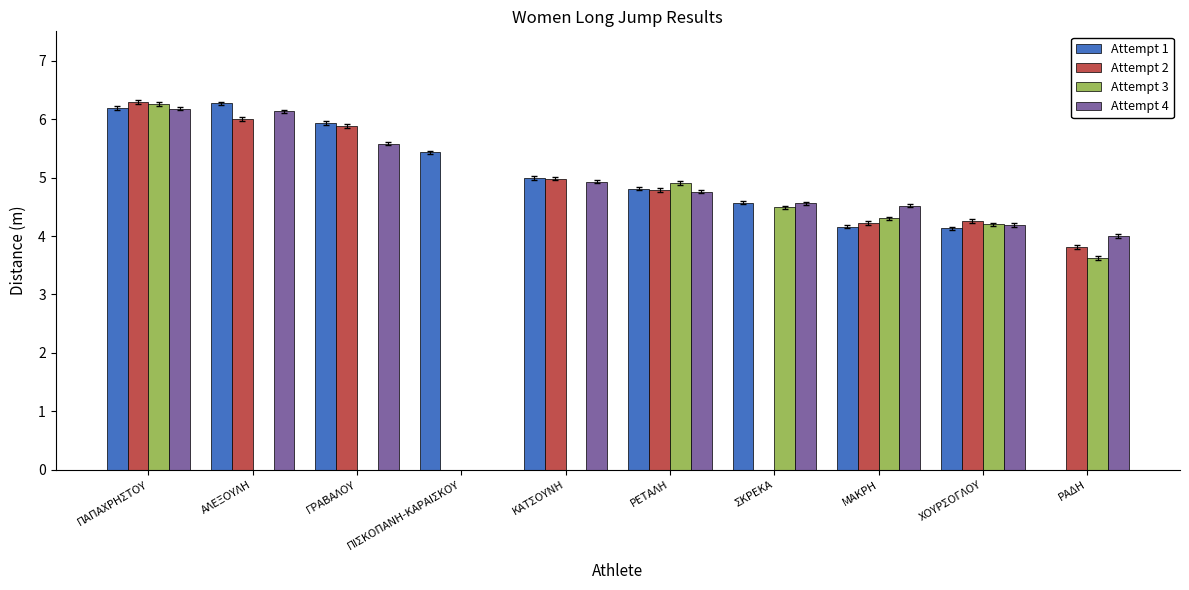

At which category does the chart reach its minimum across all series?

ΡΑΔΗ